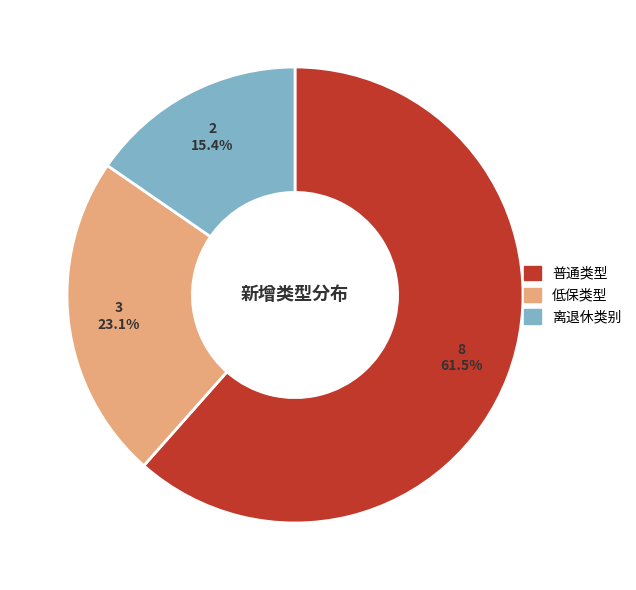

Count the number of slices in the pie.

3